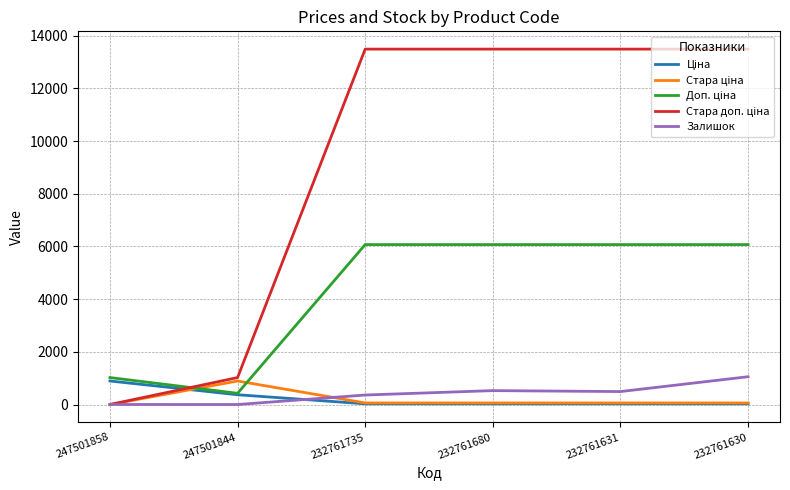

Does the chart have visible grid lines?

Yes